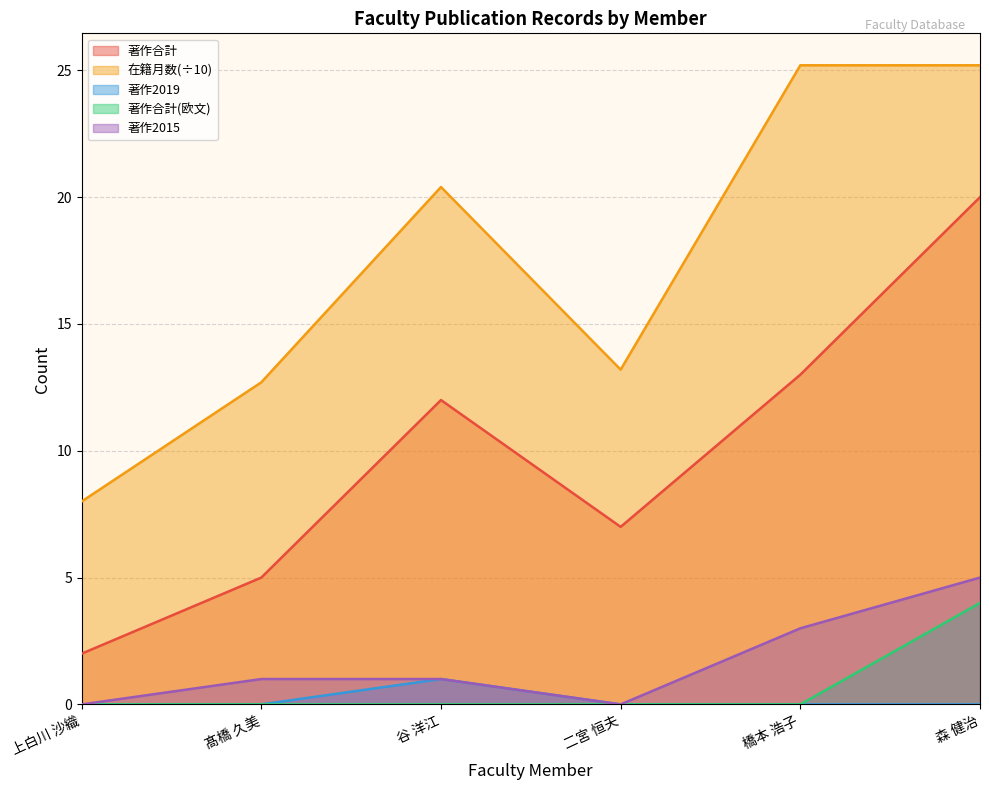

What is the sum of the 著作2015 values at 髙橋 久美 and 橋本 浩子?

4.0